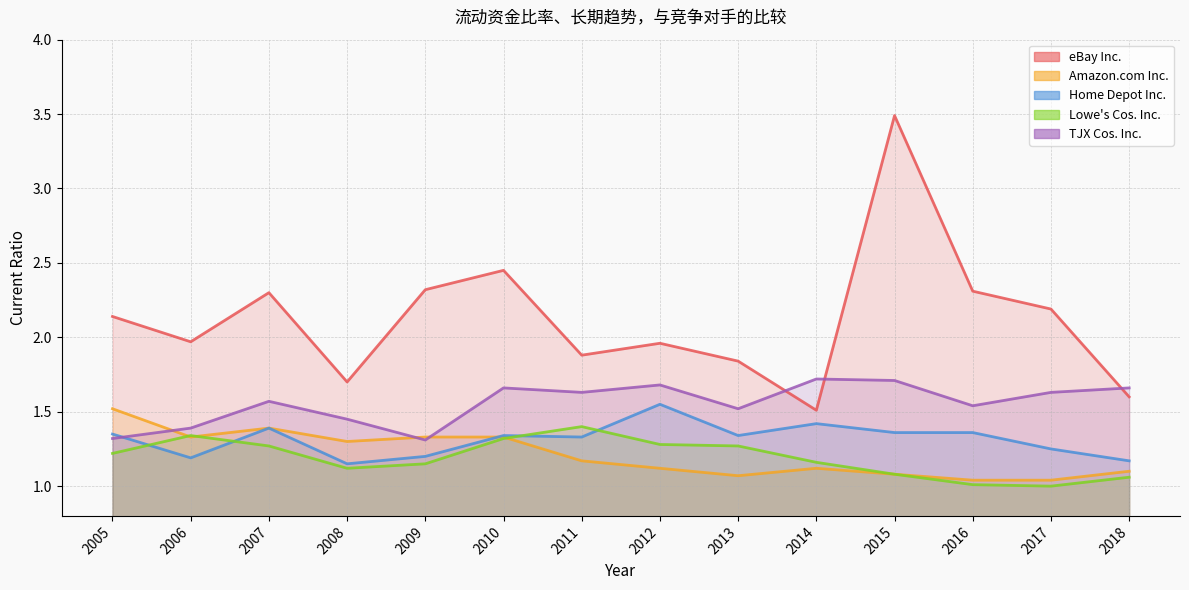

What is the difference between the highest and lowest values at 2010?

1.1